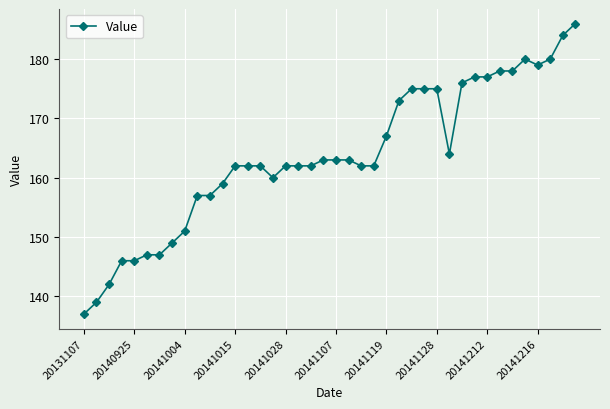

What is the maximum value shown in the chart?

186